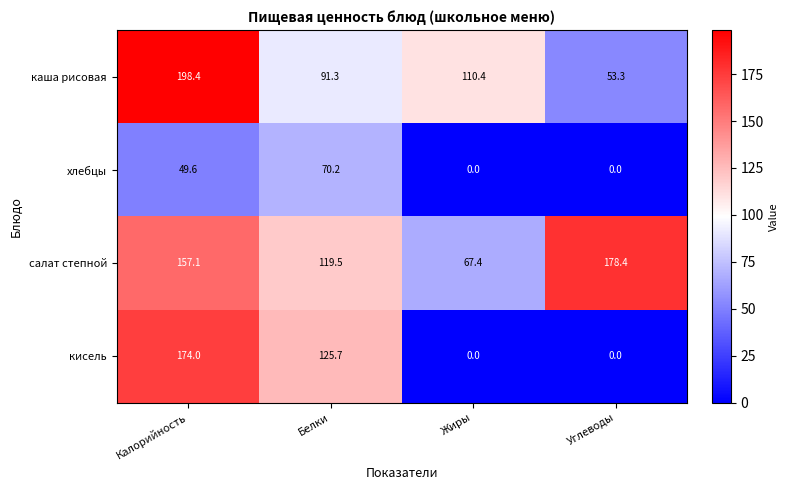

At which category is the sum across all series the highest?

Калорийность